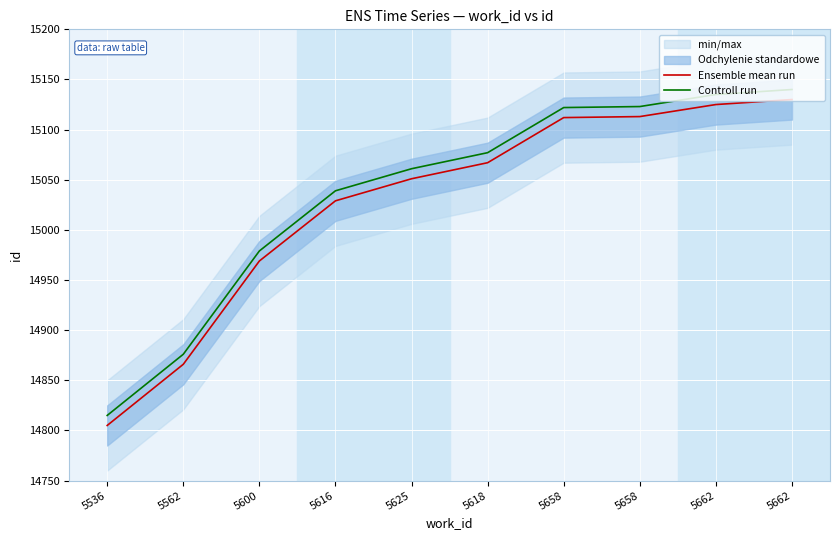

The Controll run series shows 15122 at 5658. True or false?

True